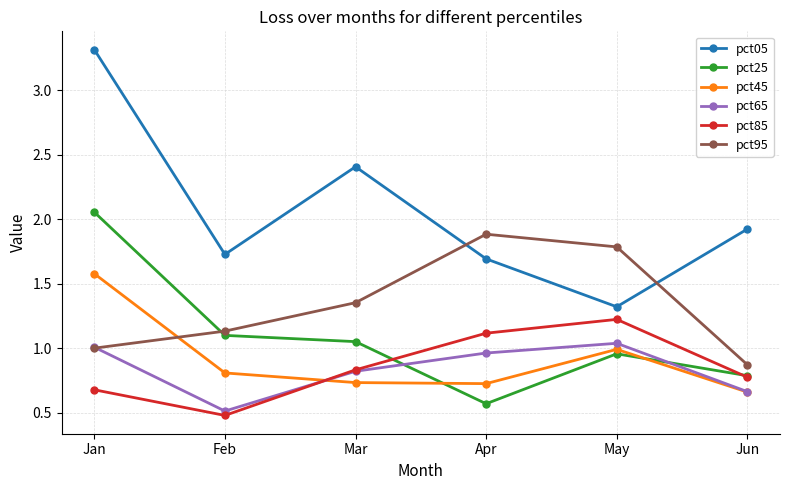

What is the spread (max minus min) of values at Feb?

1.2